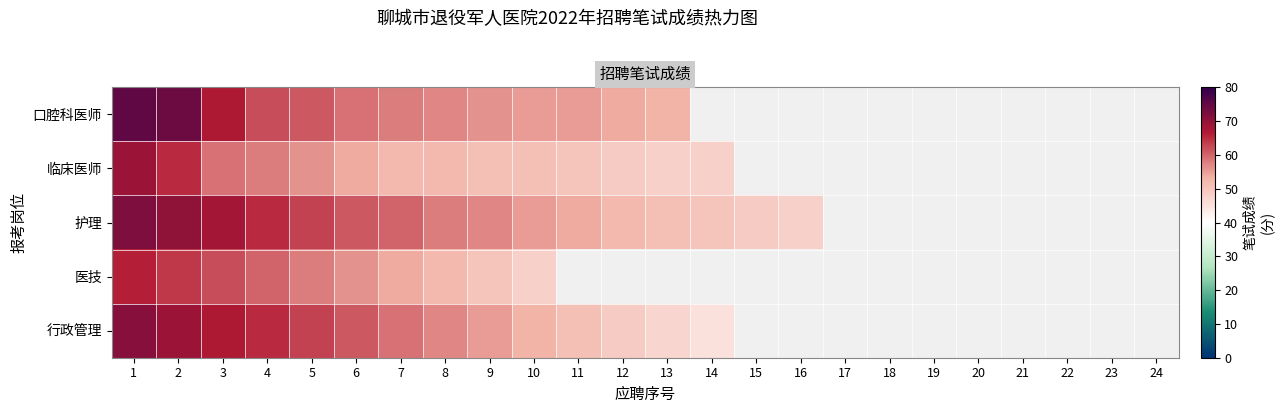

What is the maximum value for 临床医师?

69.0